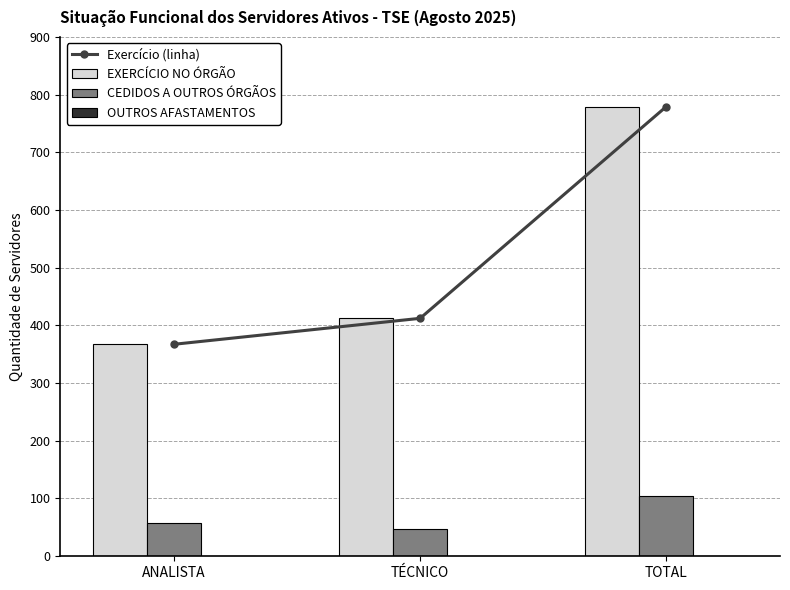

True or false: Exercício (linha) has a value of 583 at ANALISTA.

False